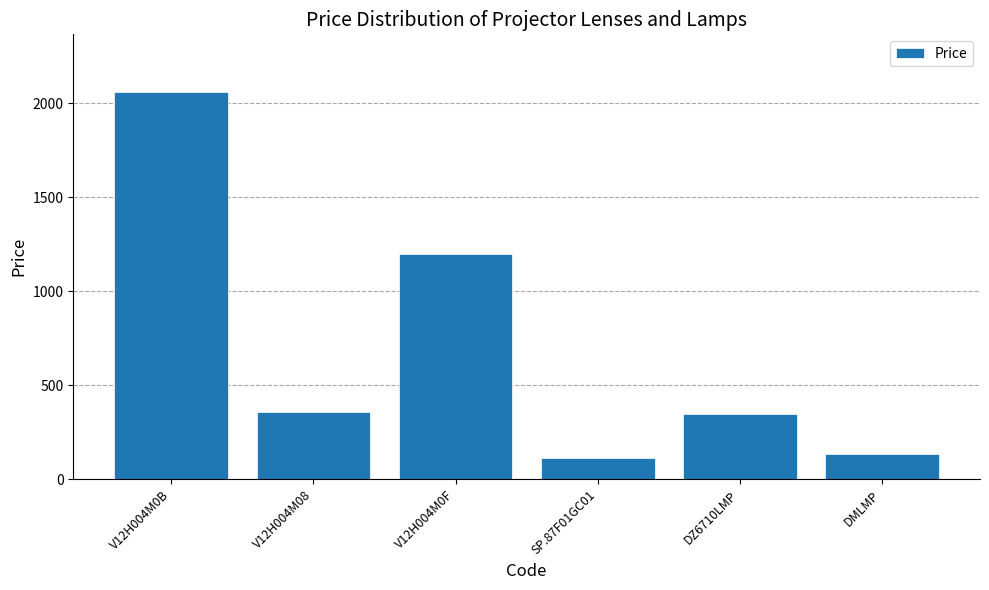

True or false: the data shows 355.4 at V12H004M08.

True